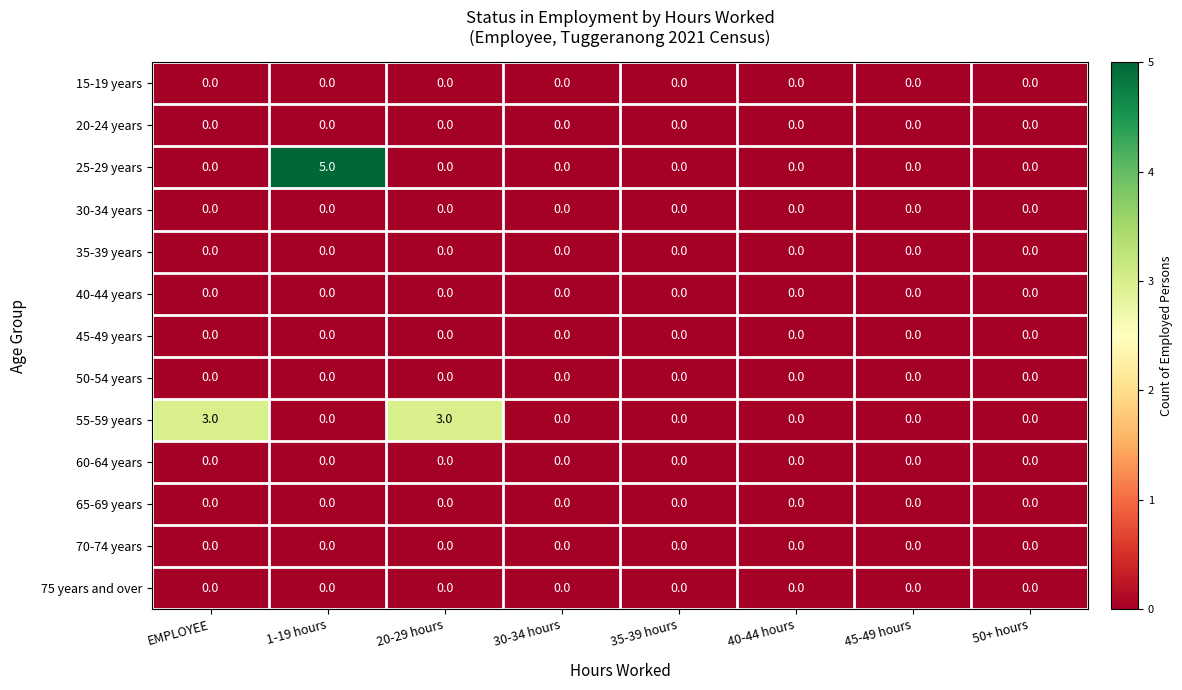

Which series has the largest range (max minus min)?

25-29 years